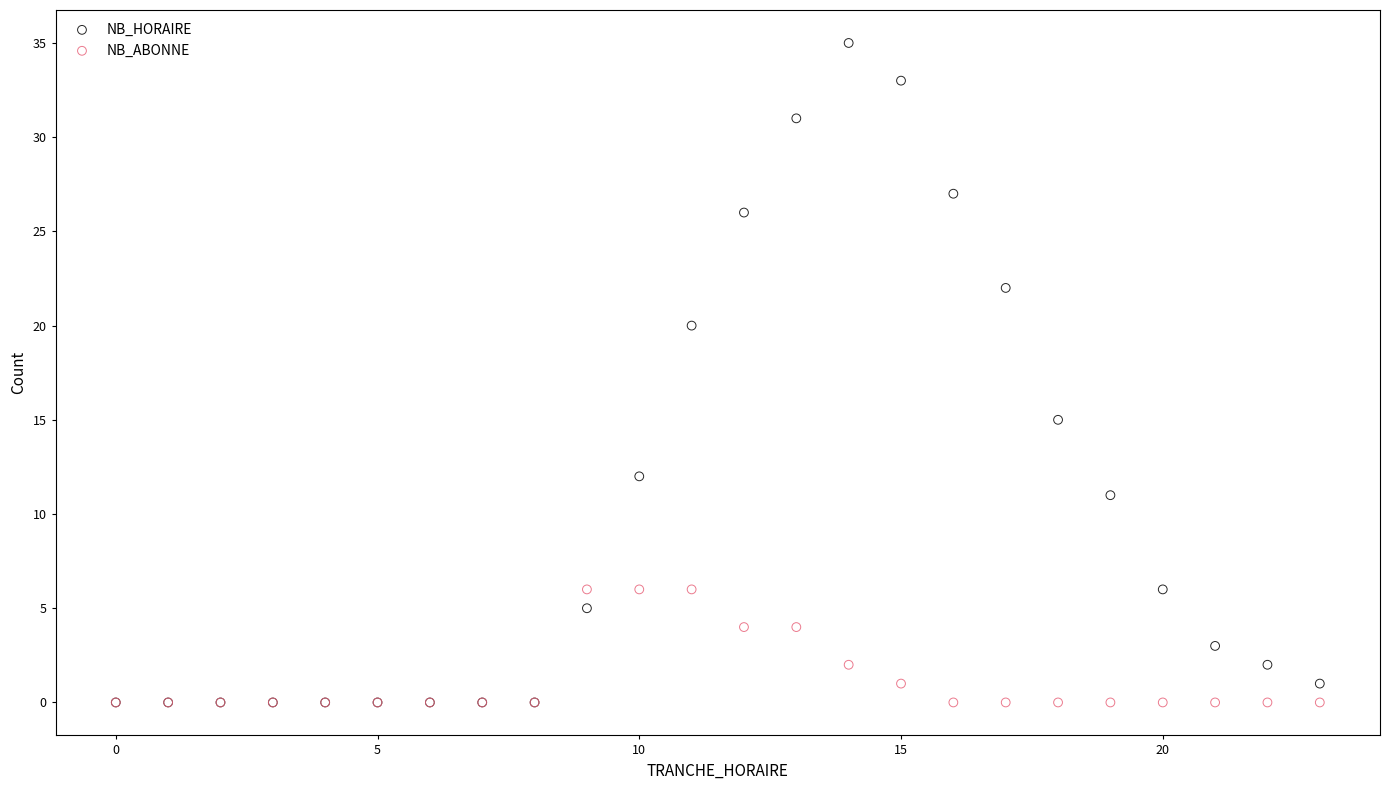

Across all series, what Y value is closest to 17?

15